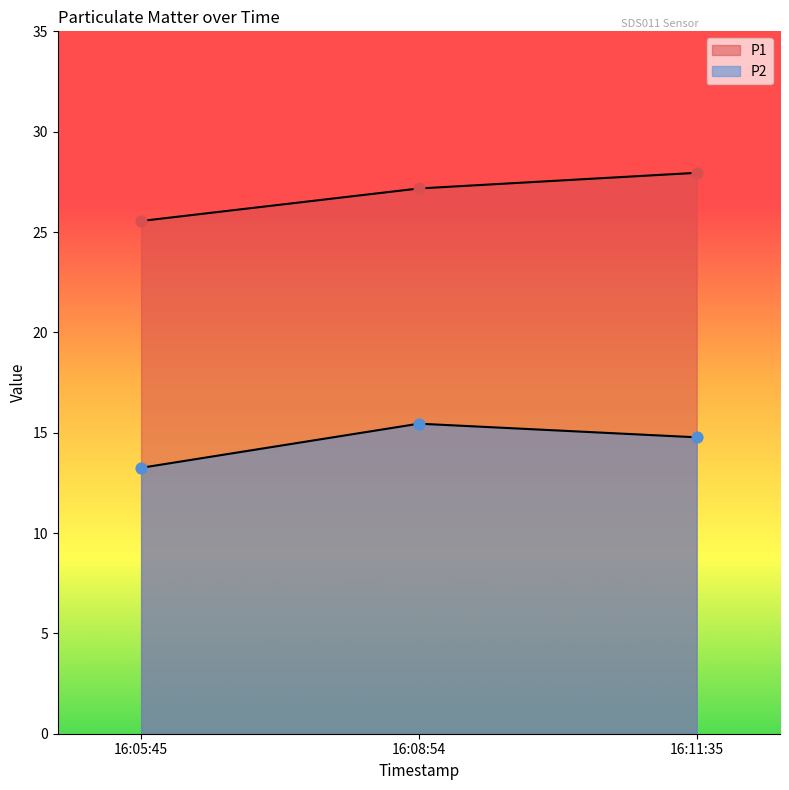

Which series contains the lowest Y value?

P2